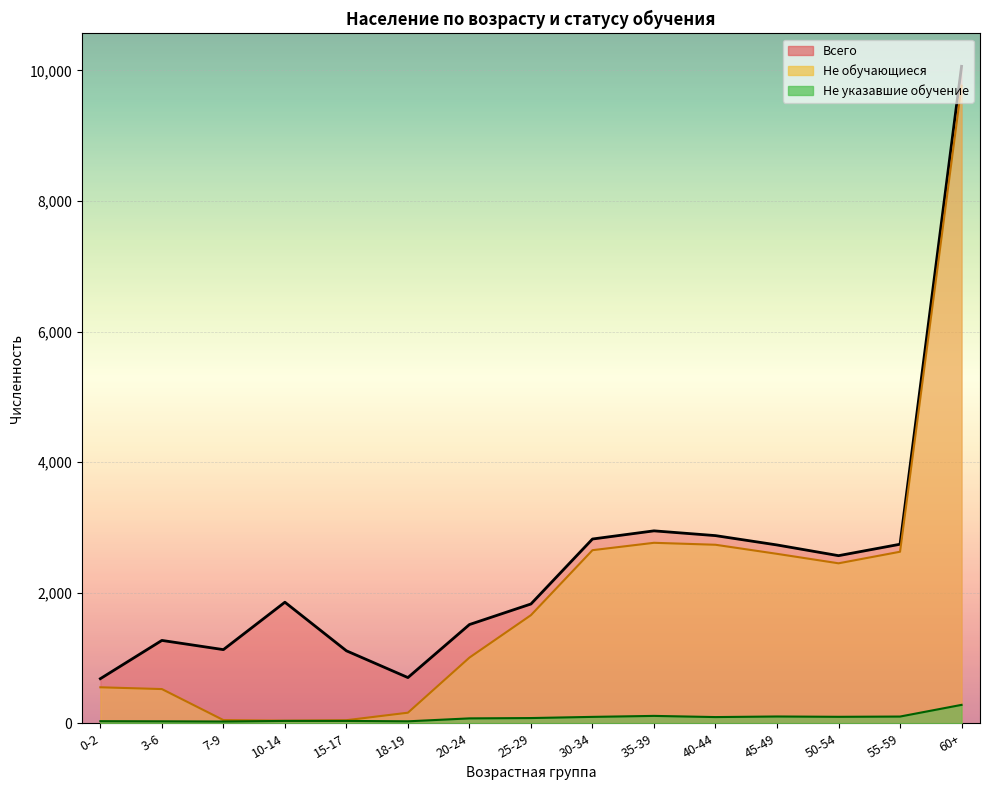

How many interior local valleys does the Не указавшие series have?

4